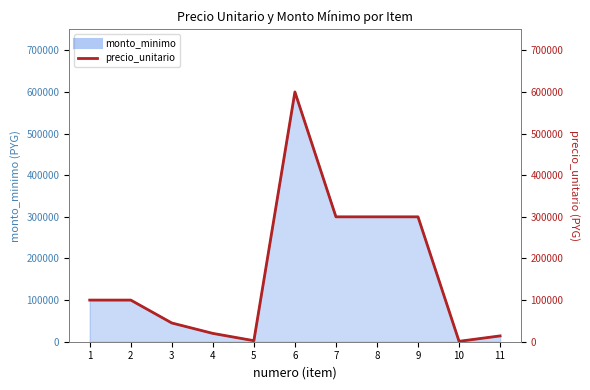

Reading right to left, transcribe all the data shown in this chart.

11=14000	10=1000	9=300000	8=300000	7=300000	6=600000	5=2500	4=20000	3=45000	2=100000	1=100000